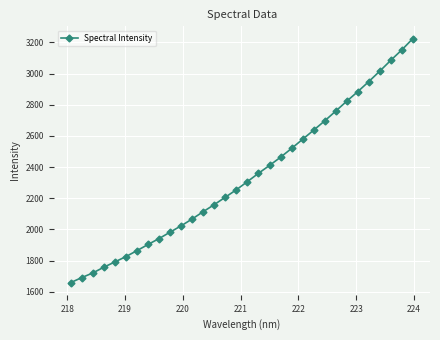

True or false: the data has more than 2 interior local peaks.

False